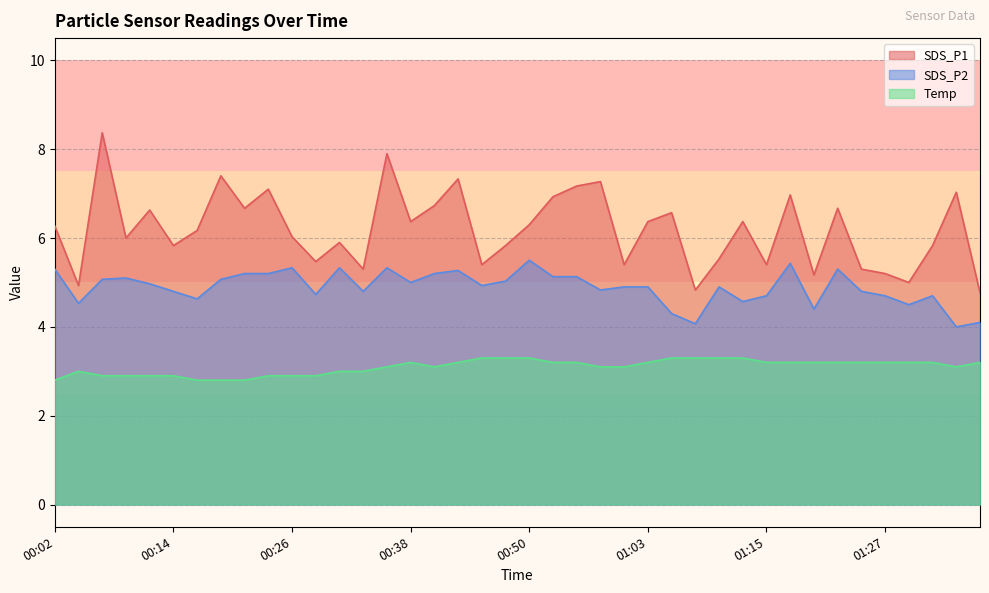

Reading left to right, list all the values displayed in this chart.

SDS_P1: 6.3	4.9	8.4	6.0	6.6	5.8	6.2	7.4	6.7	7.1	6.0	5.5	5.9	5.3	7.9	6.4	6.7	7.3	5.4	5.8	6.3	6.9	7.2	7.3	5.4	6.4	6.6	4.8	5.5	6.4	5.4	7.0	5.2	6.7	5.3	5.2	5.0	5.8	7.0	4.8
SDS_P2: 5.3	4.5	5.1	5.1	5.0	4.8	4.6	5.1	5.2	5.2	5.3	4.7	5.3	4.8	5.3	5.0	5.2	5.3	4.9	5.0	5.5	5.1	5.1	4.8	4.9	4.9	4.3	4.1	4.9	4.6	4.7	5.4	4.4	5.3	4.8	4.7	4.5	4.7	4.0	4.1
Temp: 2.8	3.0	2.9	2.9	2.9	2.9	2.8	2.8	2.8	2.9	2.9	2.9	3.0	3.0	3.1	3.2	3.1	3.2	3.3	3.3	3.3	3.2	3.2	3.1	3.1	3.2	3.3	3.3	3.3	3.3	3.2	3.2	3.2	3.2	3.2	3.2	3.2	3.2	3.1	3.2